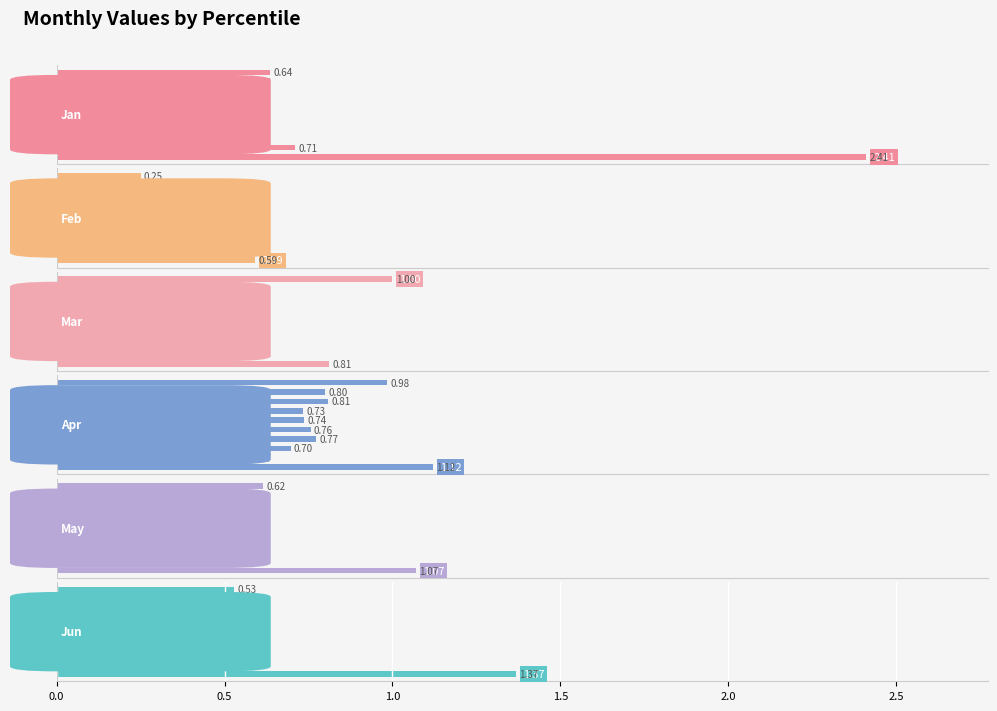

The value of Jan at 2.5 is 0.2. True or false?

False